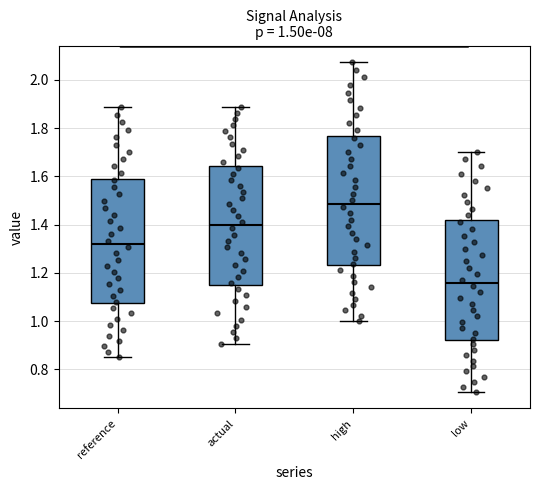

Which box has the highest median line?

high